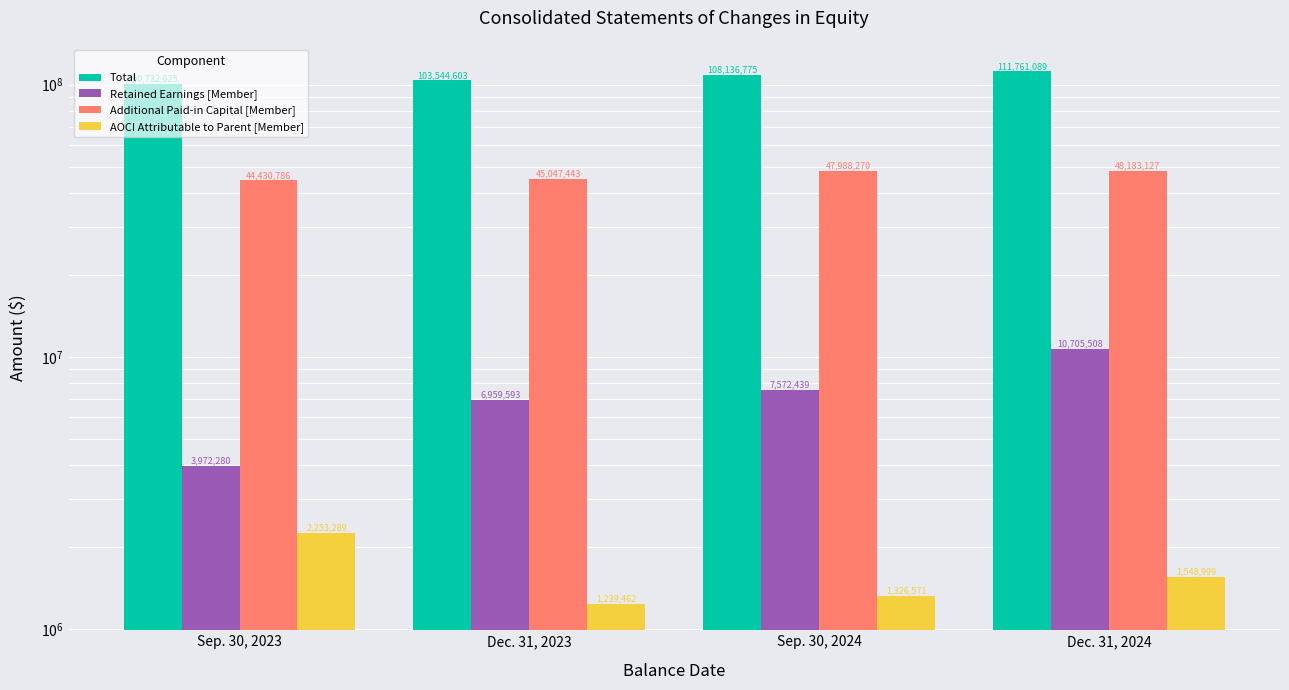

Which series changed the most between Sep. 30, 2024 and Dec. 31, 2024?

Total